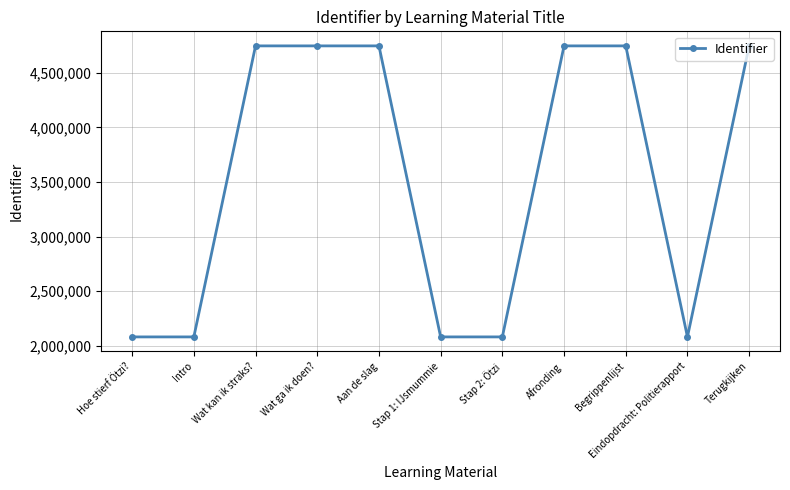

What is the difference between the second highest and minimum values?

2665519